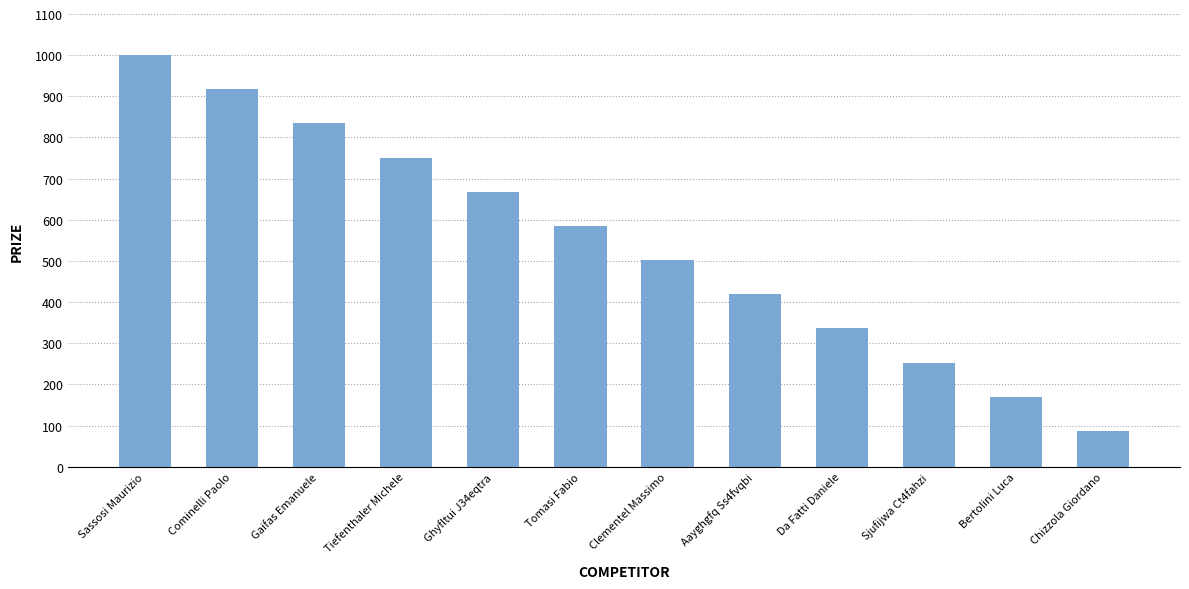

Read the value at Tomasi Fabio, to the nearest 50.

600